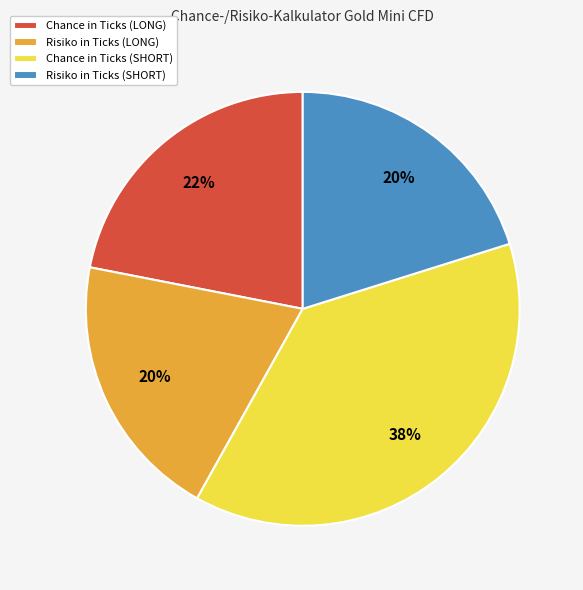

To the nearest percent, what is the combined percentage of Chance in Ticks (SHORT) and Chance in Ticks (LONG)?

60%